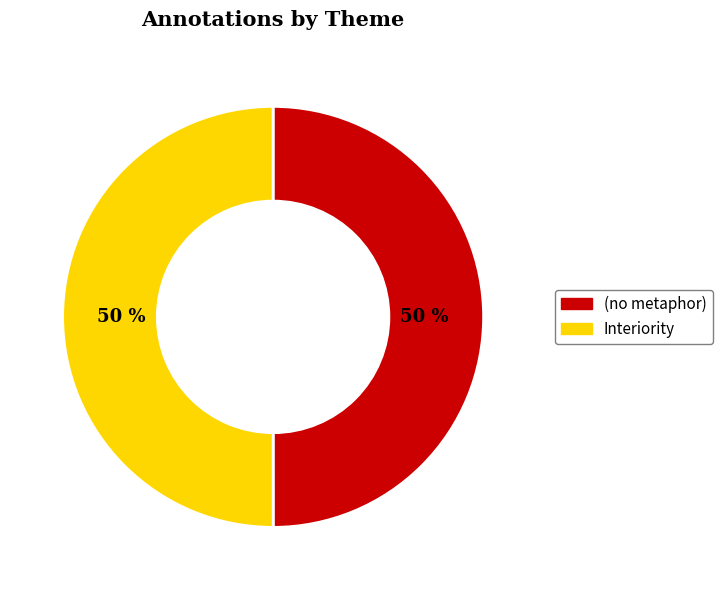

To the nearest percent, what percentage of the pie is Interiority?

50%